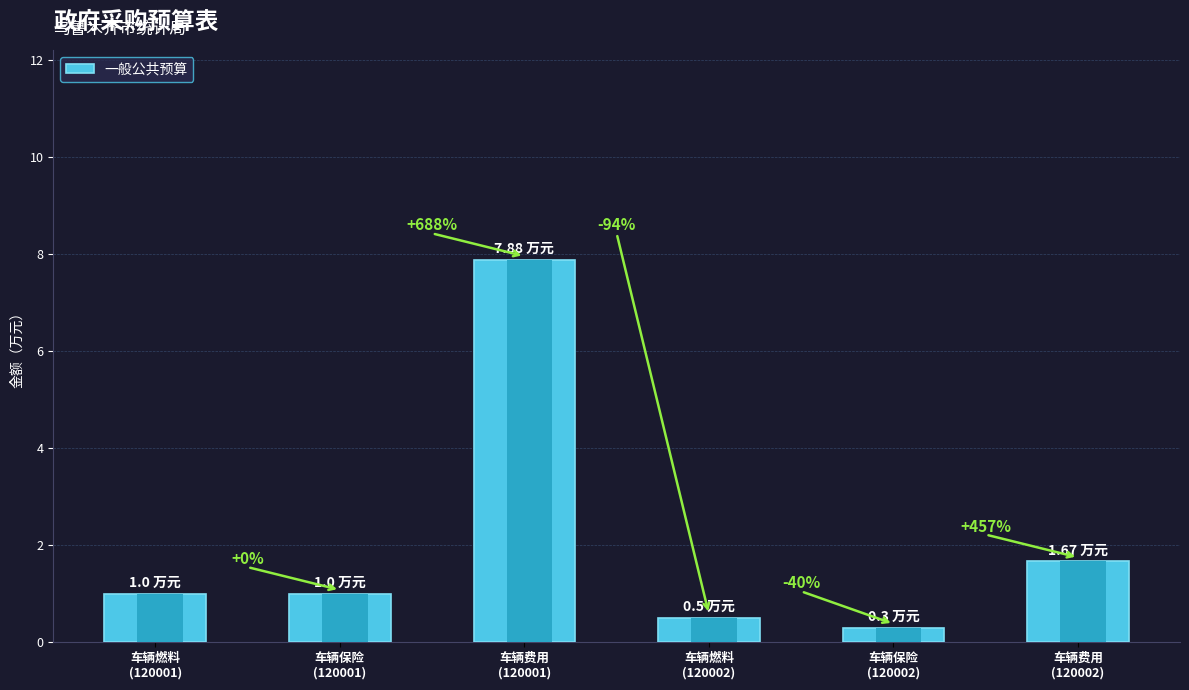

Reading left to right, what are all the values shown in this chart?

车辆燃料
(120001)=1.0	车辆保险
(120001)=1.0	车辆费用
(120001)=7.9	车辆燃料
(120002)=0.5	车辆保险
(120002)=0.3	车辆费用
(120002)=1.7